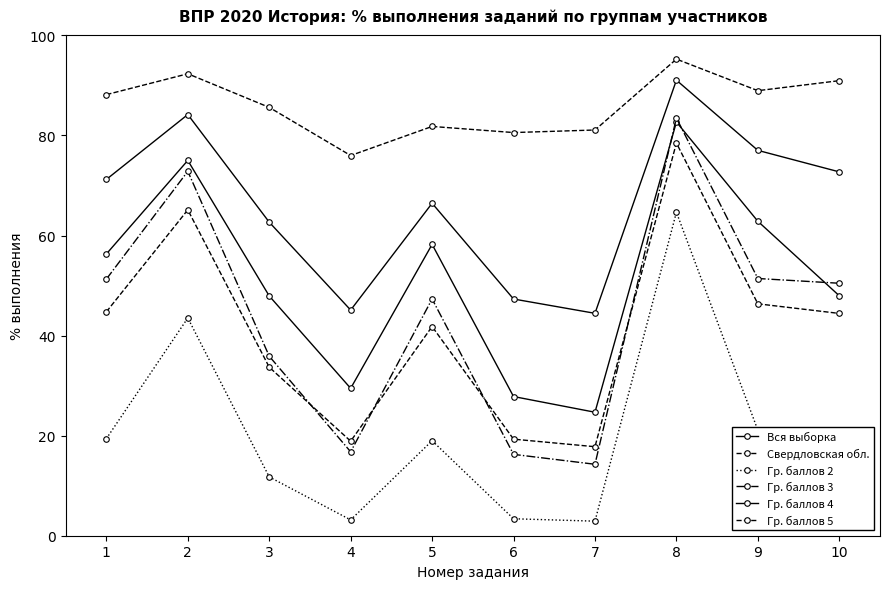

How many distinct data groups are displayed?

6